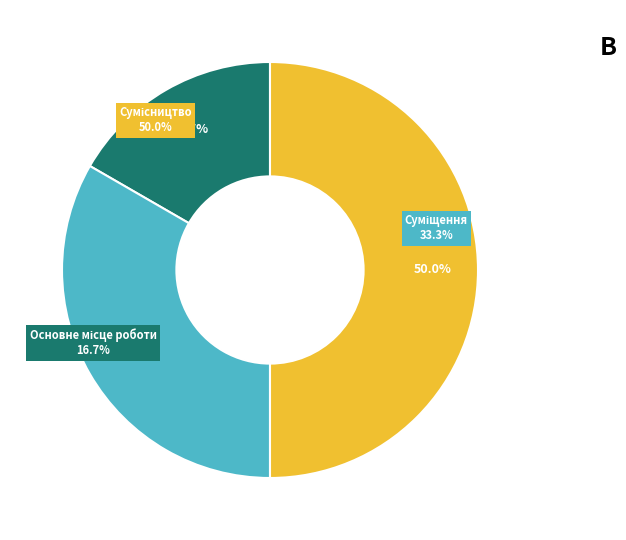

What is the largest slice in the pie chart?

Сумісництво